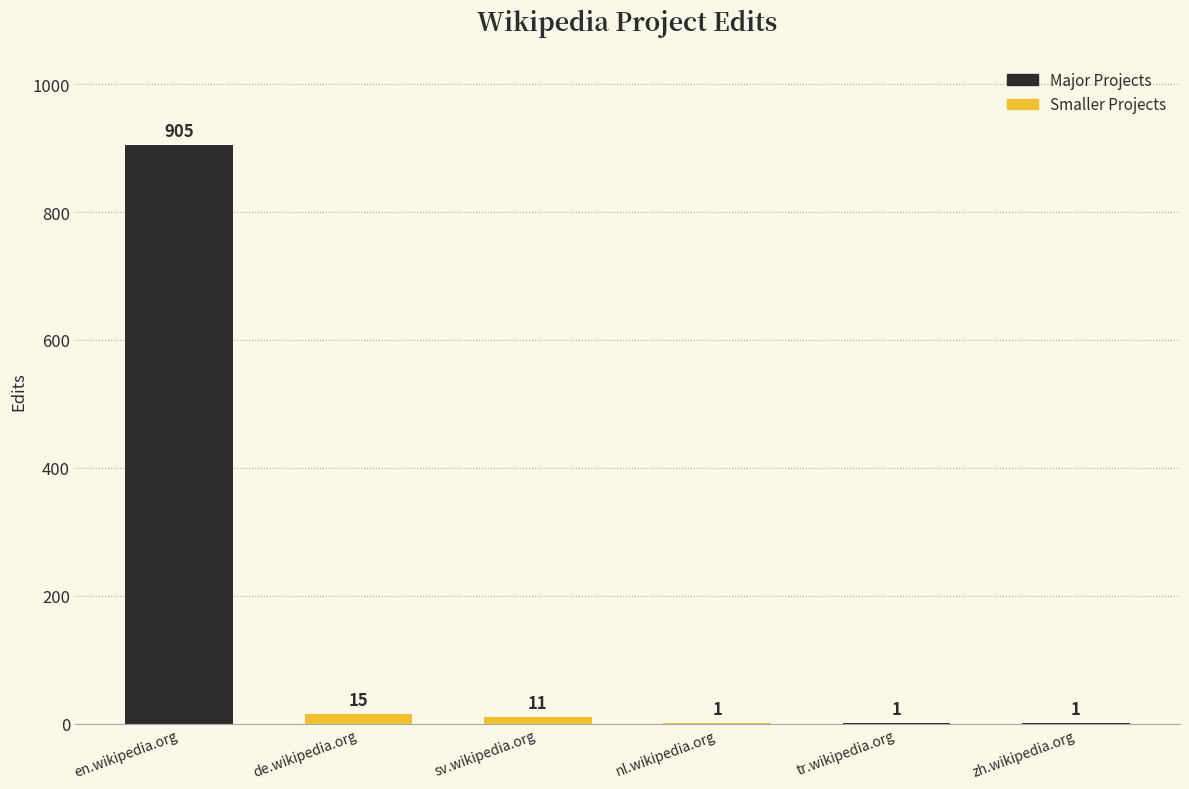

Which label corresponds to the largest value in the chart?

en.wikipedia.org